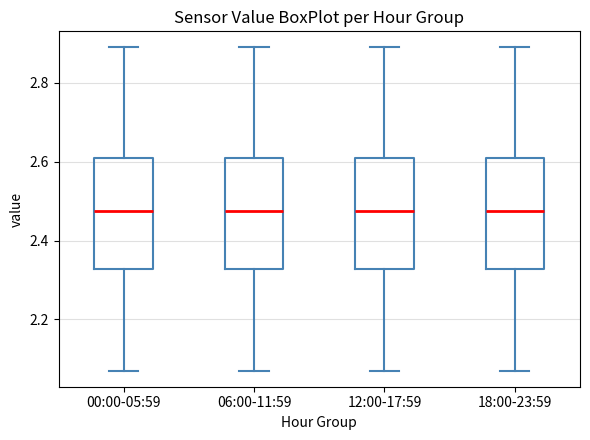

Where is the lower edge of the box for 06:00-11:59 on the y-axis? The values are not printed on the chart, so give them approximately, as read against the axis.

2.32